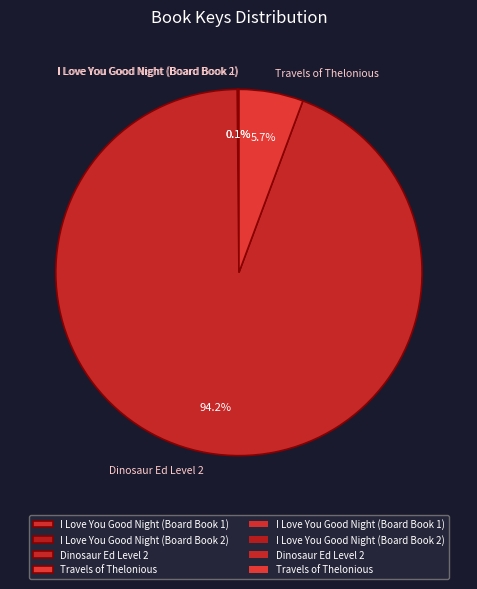

Which category has the biggest portion of the pie?

Dinosaur Ed Level 2